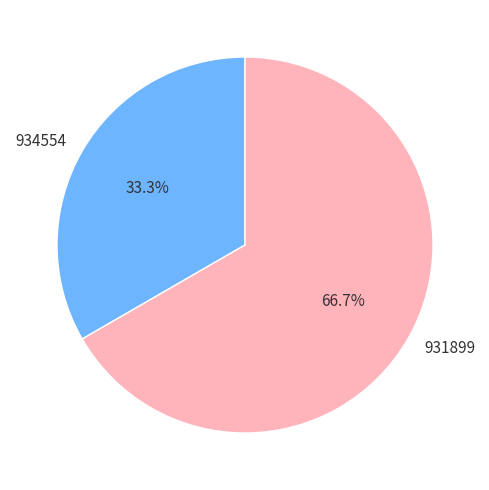

What percentage do 931899 and 934554 together represent?

100.0%